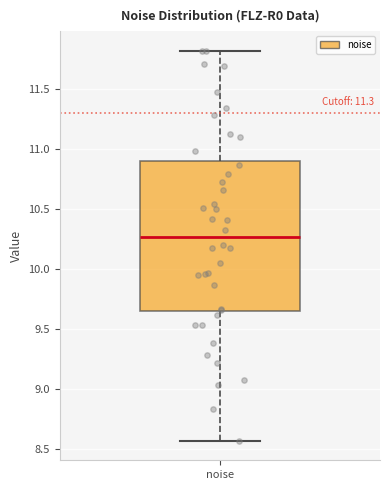

Where does the median line of the box for noise sit on the y-axis? The values are not printed on the chart, so give them approximately, as read against the axis.

10.25